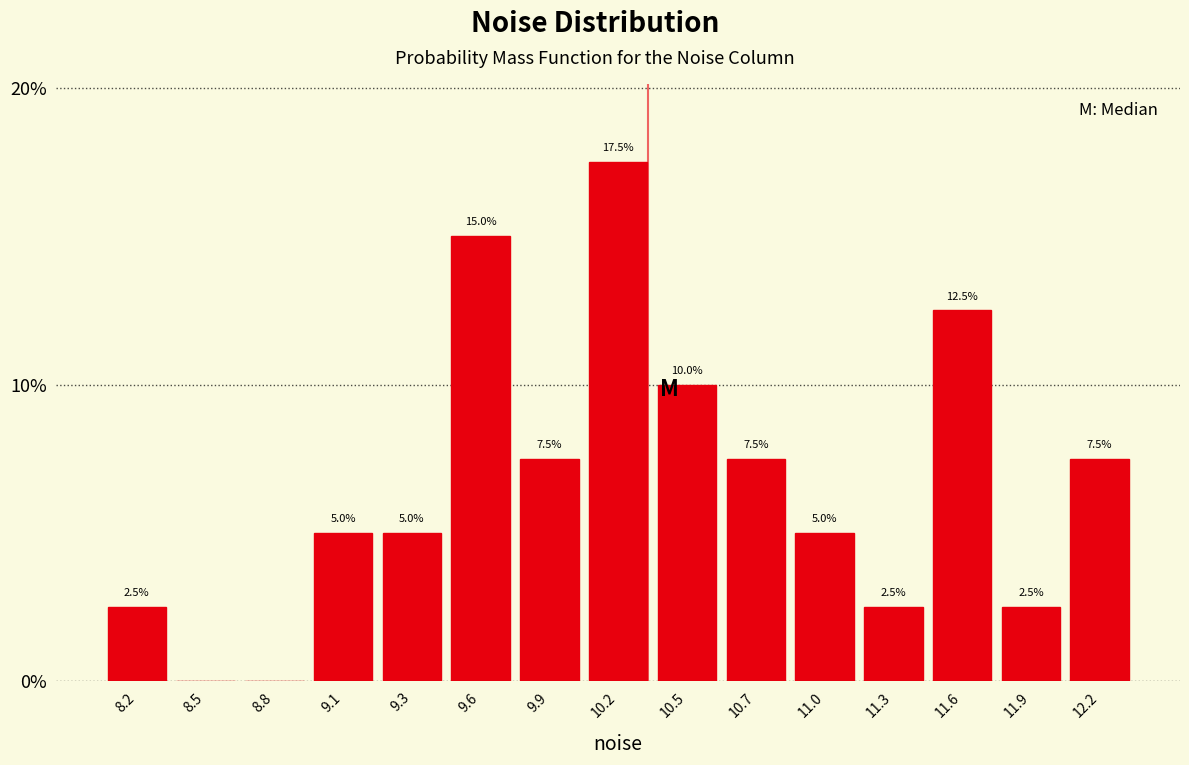

Reading left to right, list all the values displayed in this chart.

8.2=2.5	8.5=0.0	8.8=0.0	9.1=5.0	9.3=5.0	9.6=15.0	9.9=7.5	10.2=17.5	10.5=10.0	10.7=7.5	11.0=5.0	11.3=2.5	11.6=12.5	11.9=2.5	12.2=7.5